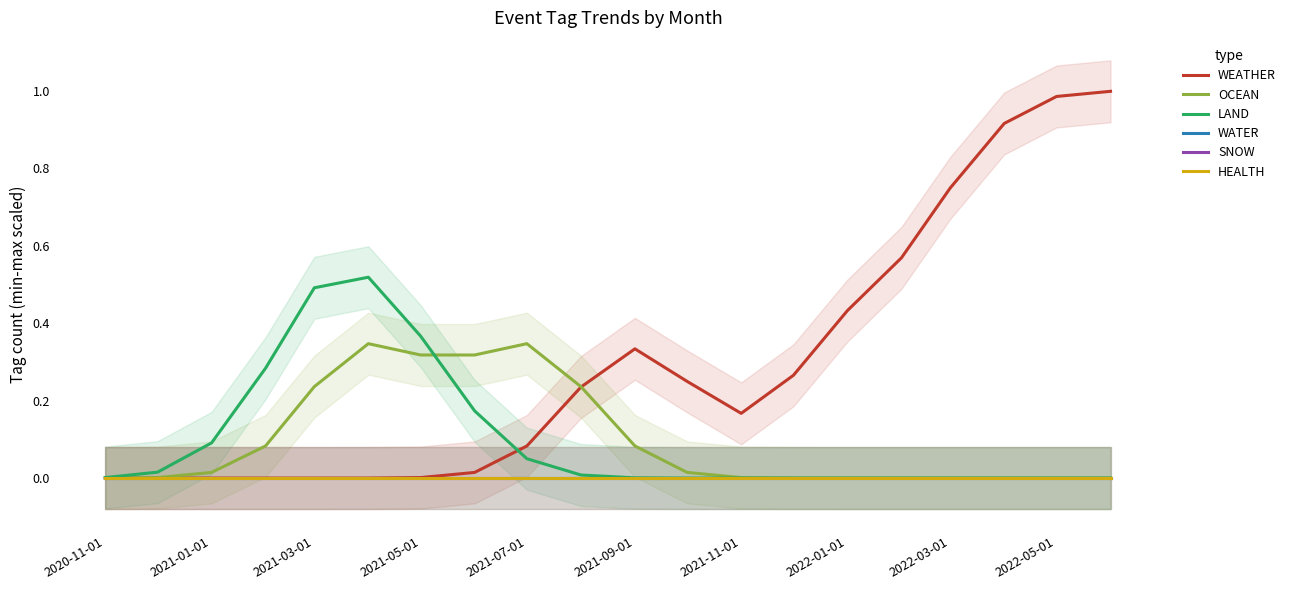

Which series has the largest total across all categories?

WEATHER